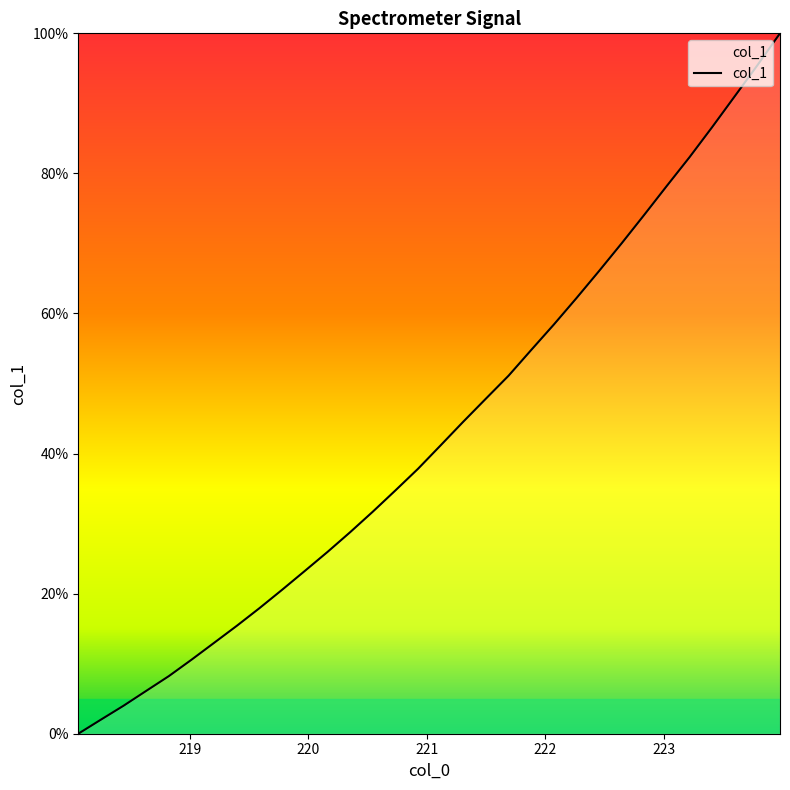

What is the difference between the maximum and minimum values?

100.0